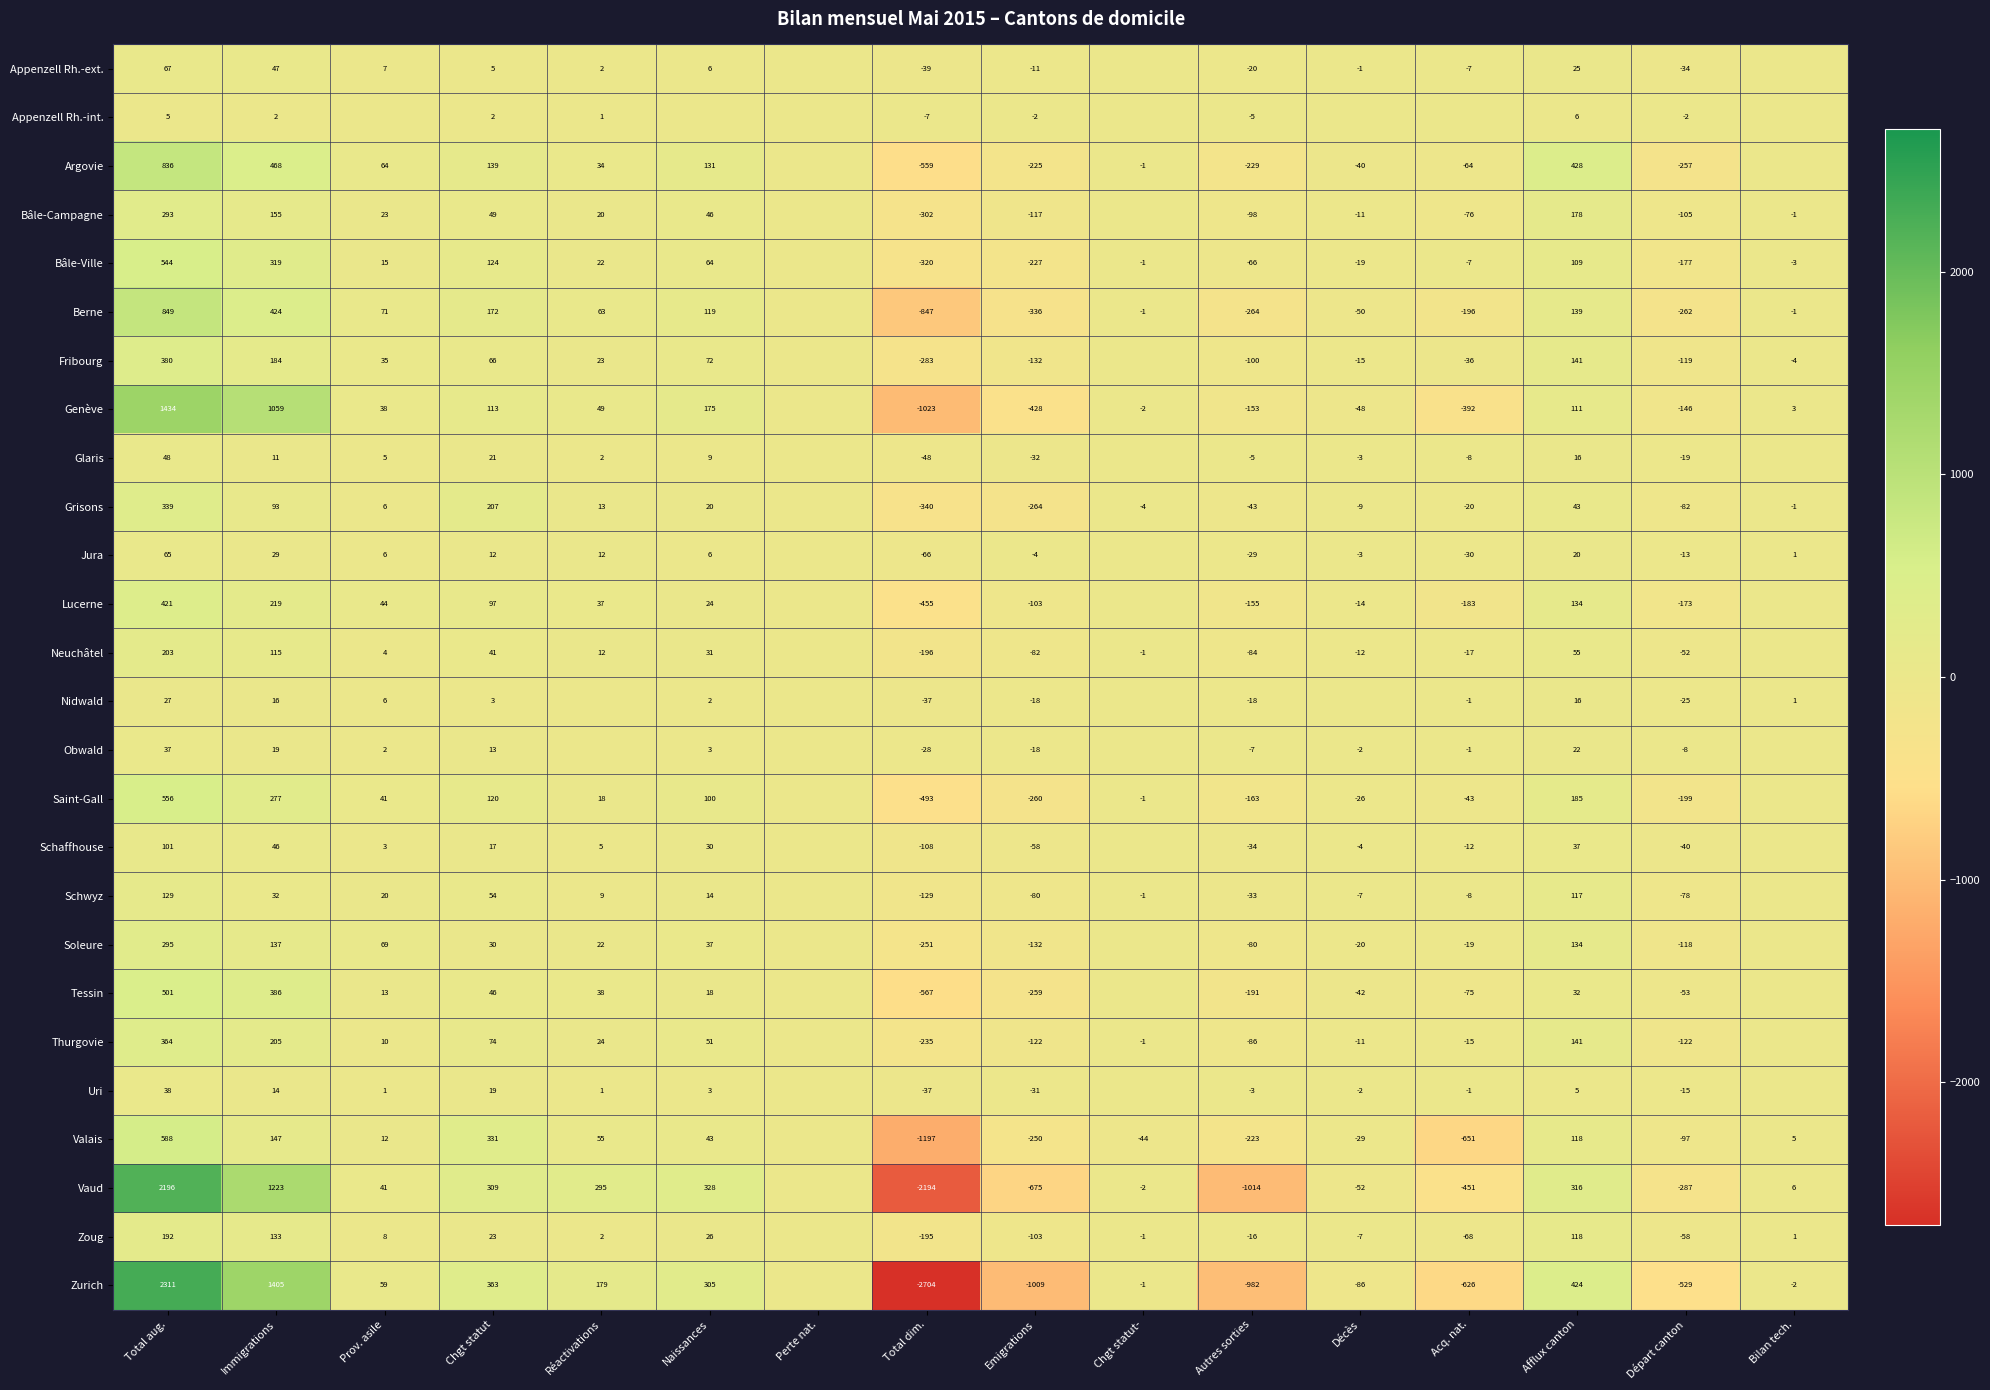

What is the spread (max minus min) of values at Immigrations?

1403